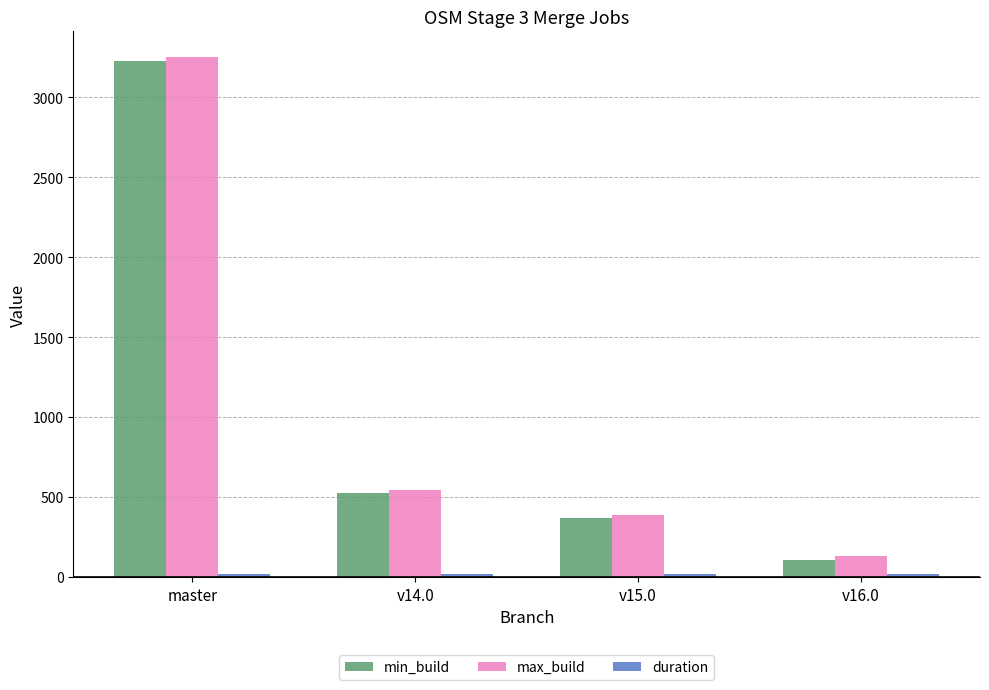

The value of max_build at v15.0 is 388.0. True or false?

True